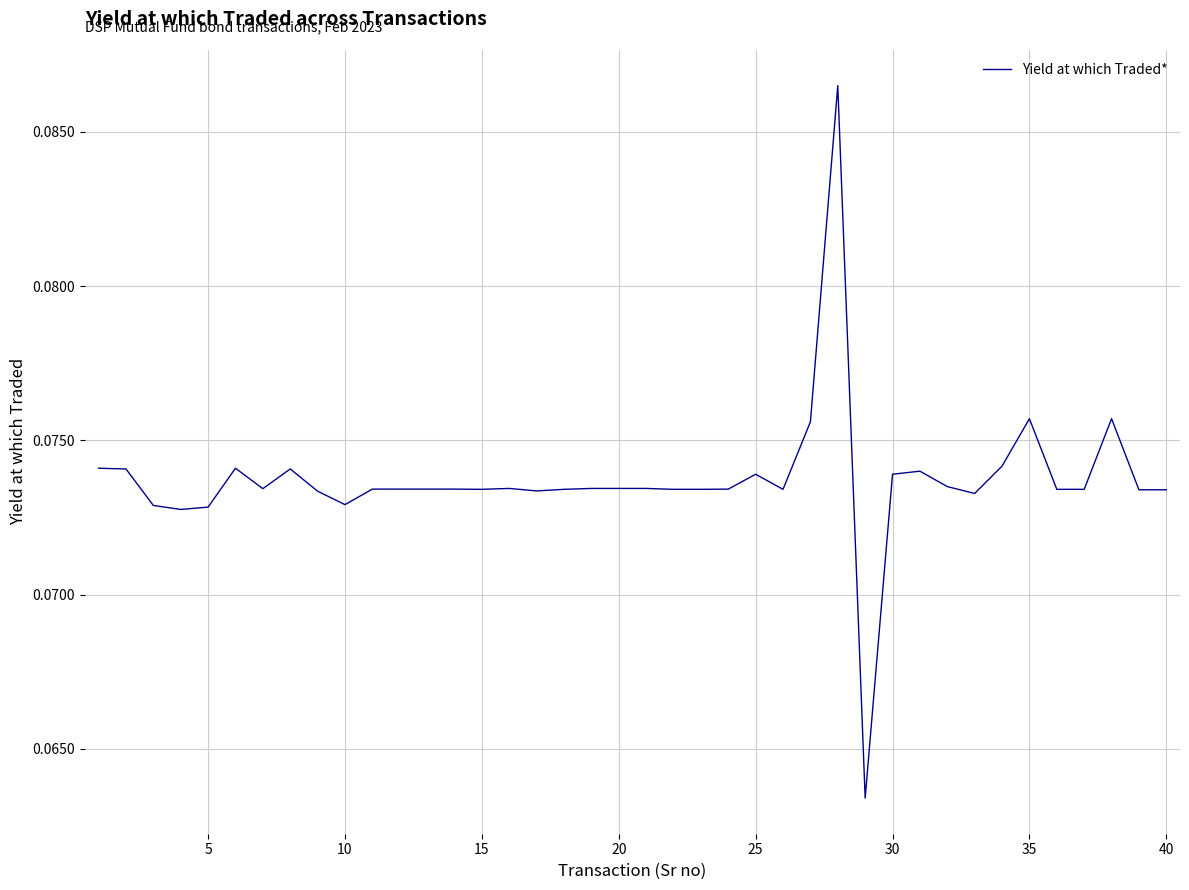

True or false: the data shows 0.0 at 25.

False